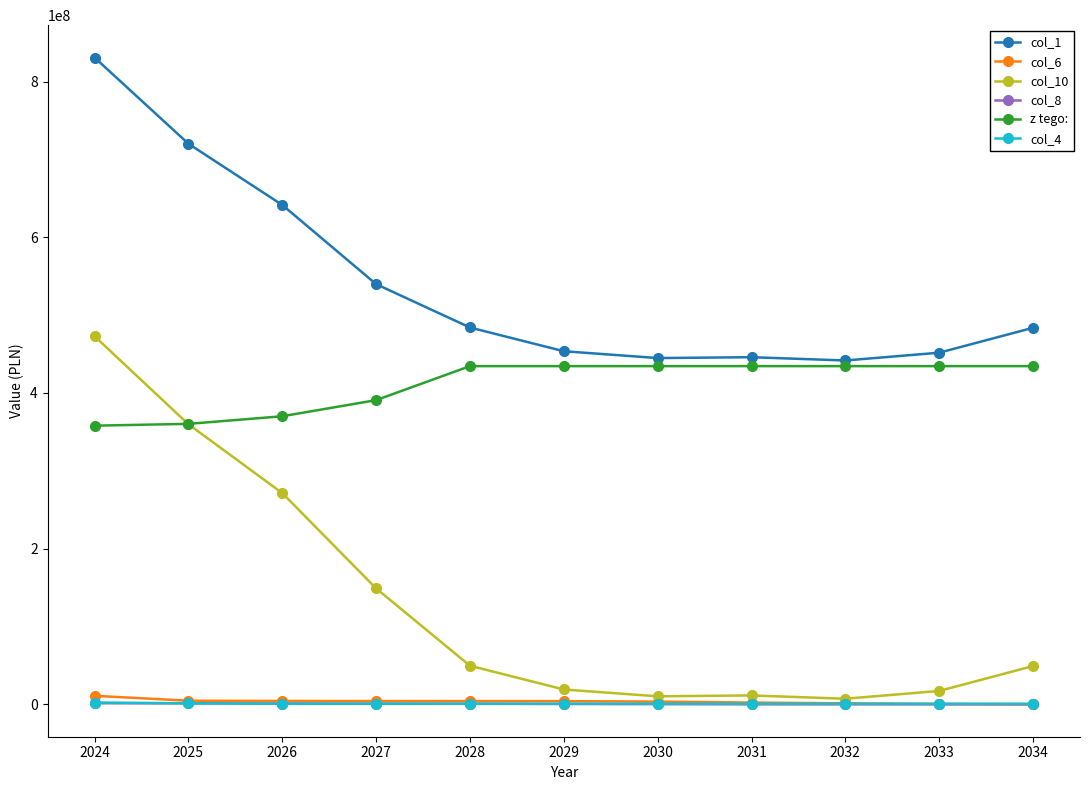

Which series ends up on top after the final intersection of col_10 and z tego:?

z tego: